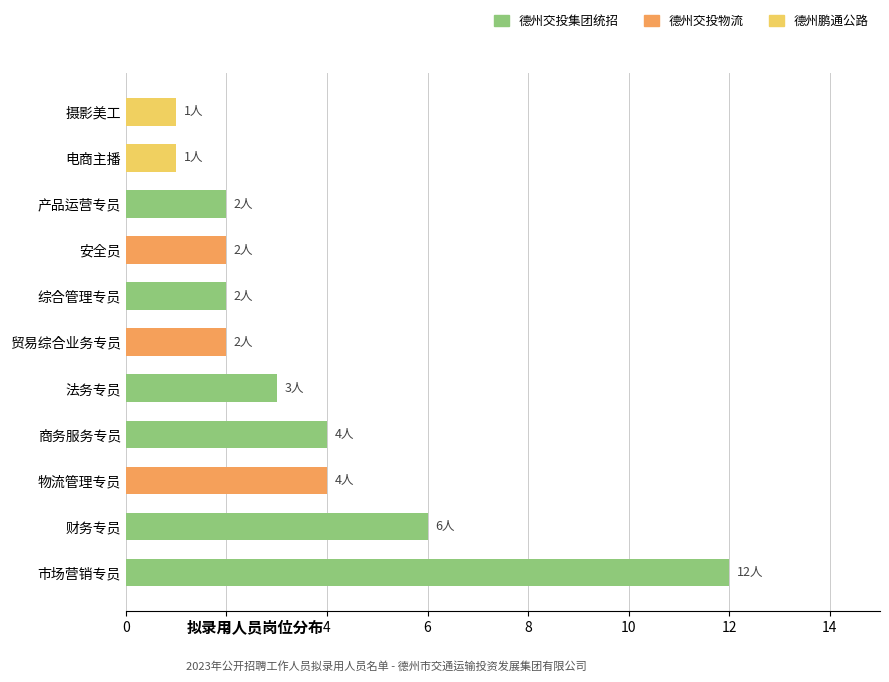

How many bars are there in total?

11